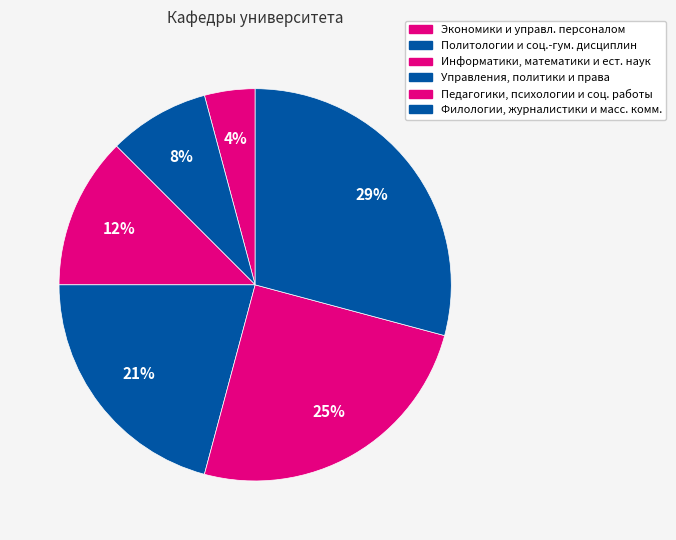

How many segments does this pie chart have?

6